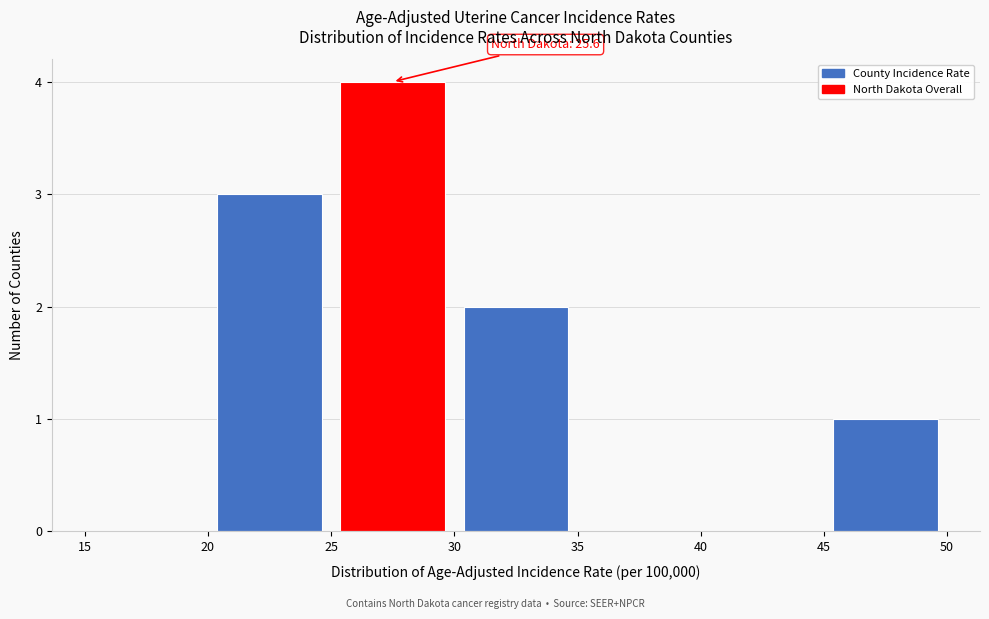

Which range on the x-axis has the tallest bar?

25 to 30